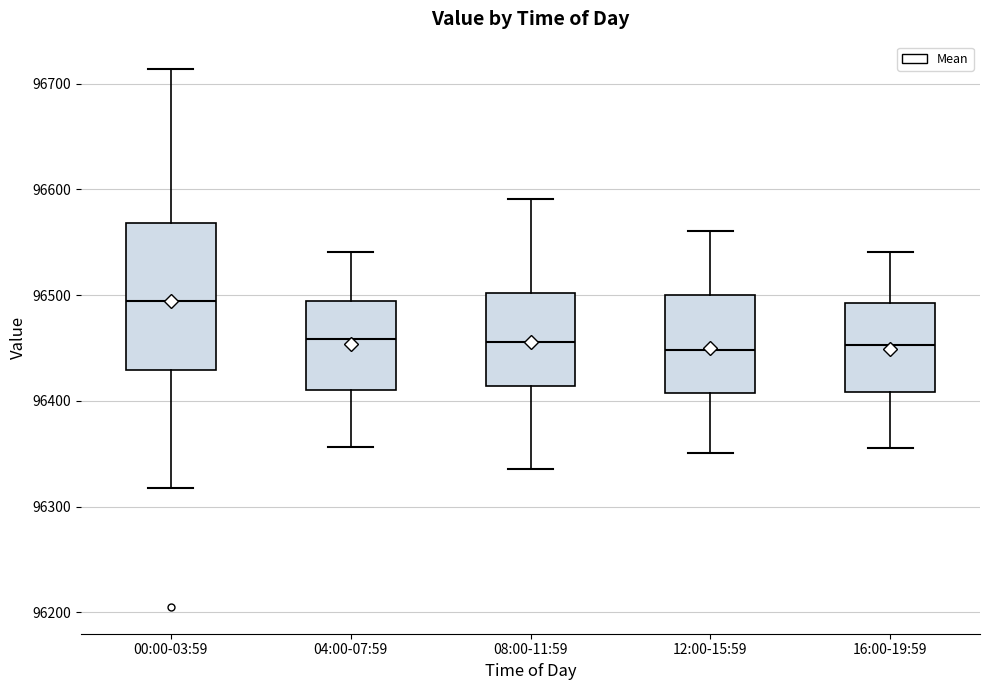

Reading left to right, transcribe this box plot: for each box, give where its median line is, the range the box spans, and where its two whiskers end, as read against the y-axis. The values are not printed on the chart, so give them approximately, as read against the axis.

00:00-03:59: median 96490, box 96430 to 96570, whiskers 96320 to 96710
04:00-07:59: median 96460, box 96410 to 96490, whiskers 96360 to 96540
08:00-11:59: median 96460, box 96410 to 96500, whiskers 96340 to 96590
12:00-15:59: median 96450, box 96410 to 96500, whiskers 96350 to 96560
16:00-19:59: median 96450, box 96410 to 96490, whiskers 96360 to 96540